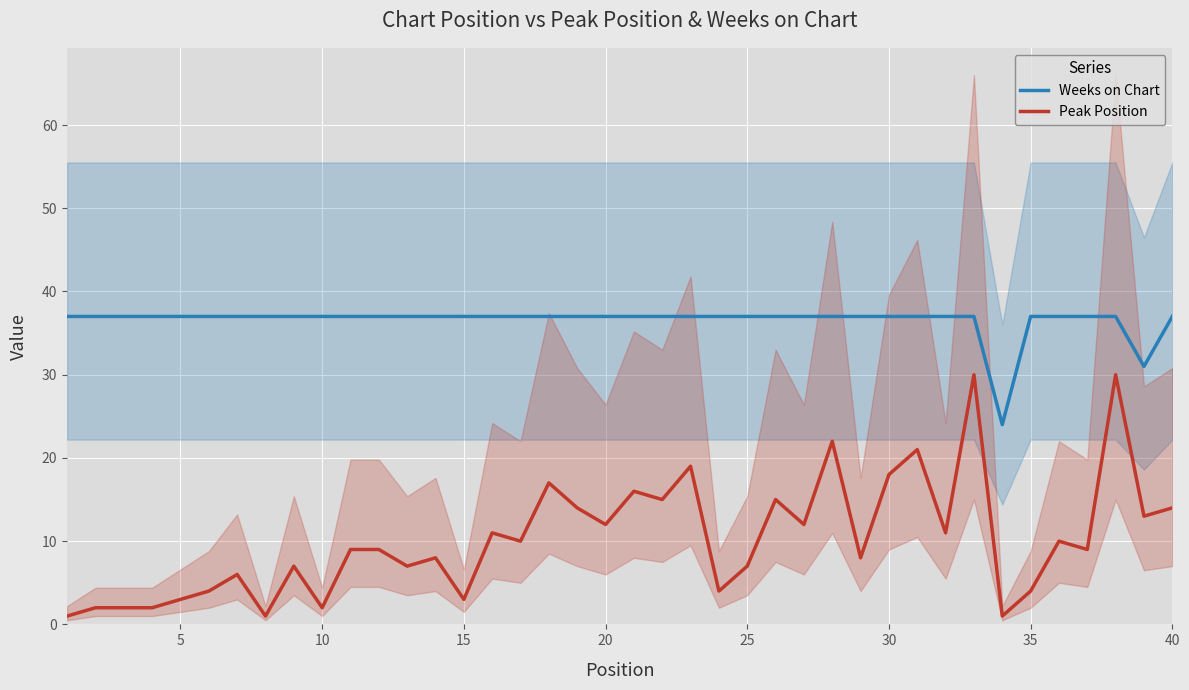

True or false: Peak Position and Weeks on Chart cross at least once.

False